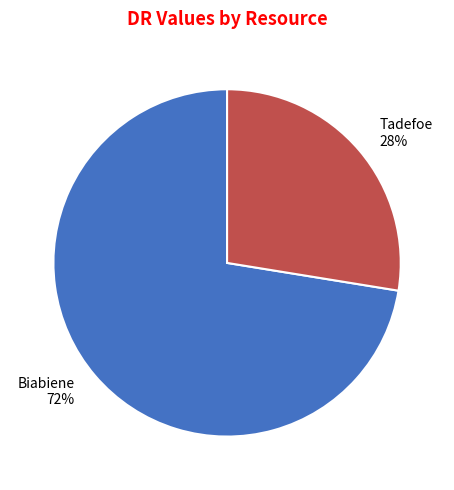

What is the ratio of the value at Biabiene to the value at Tadefoe?

2.6